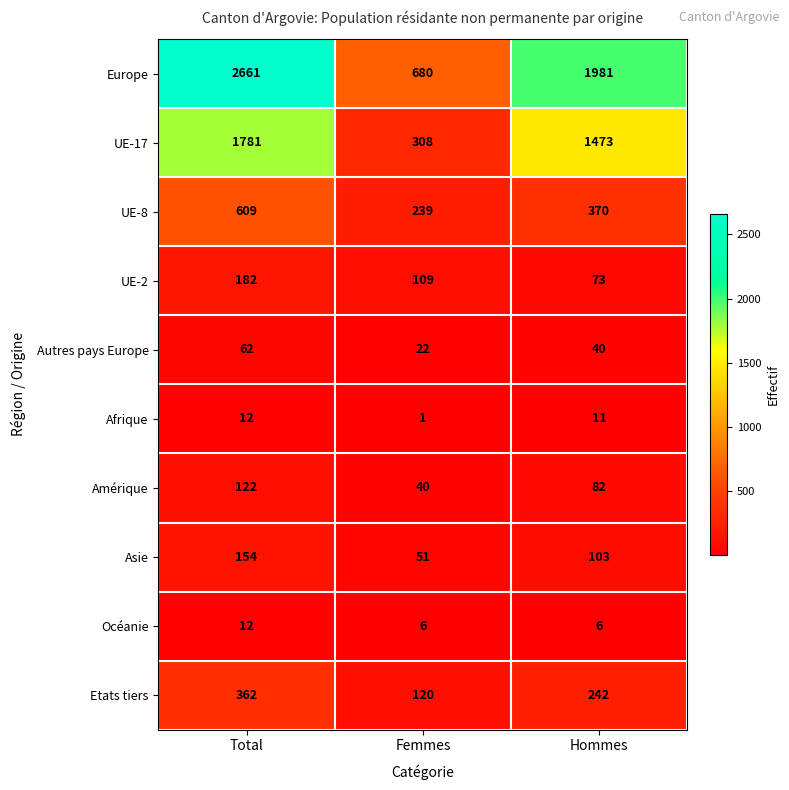

What is the spread (max minus min) of values at Femmes?

679